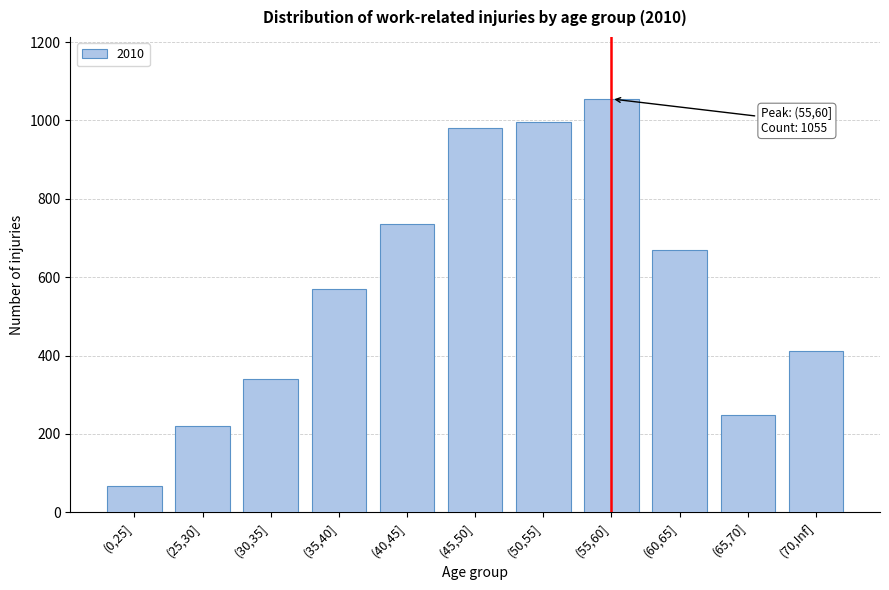

Reading left to right, list all the values displayed in this chart.

68	220	341	569	736	981	997	1055	670	248	411